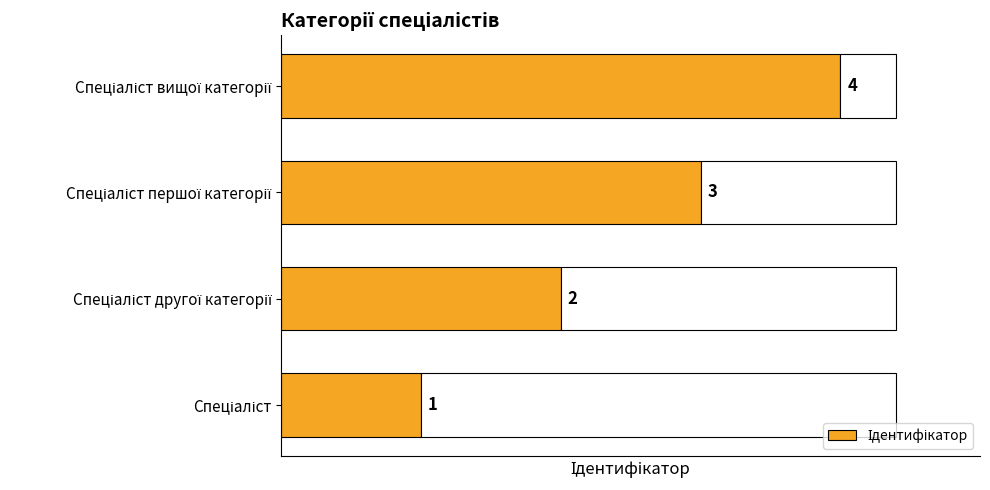

What is the change in value from 0 to 2?

+2